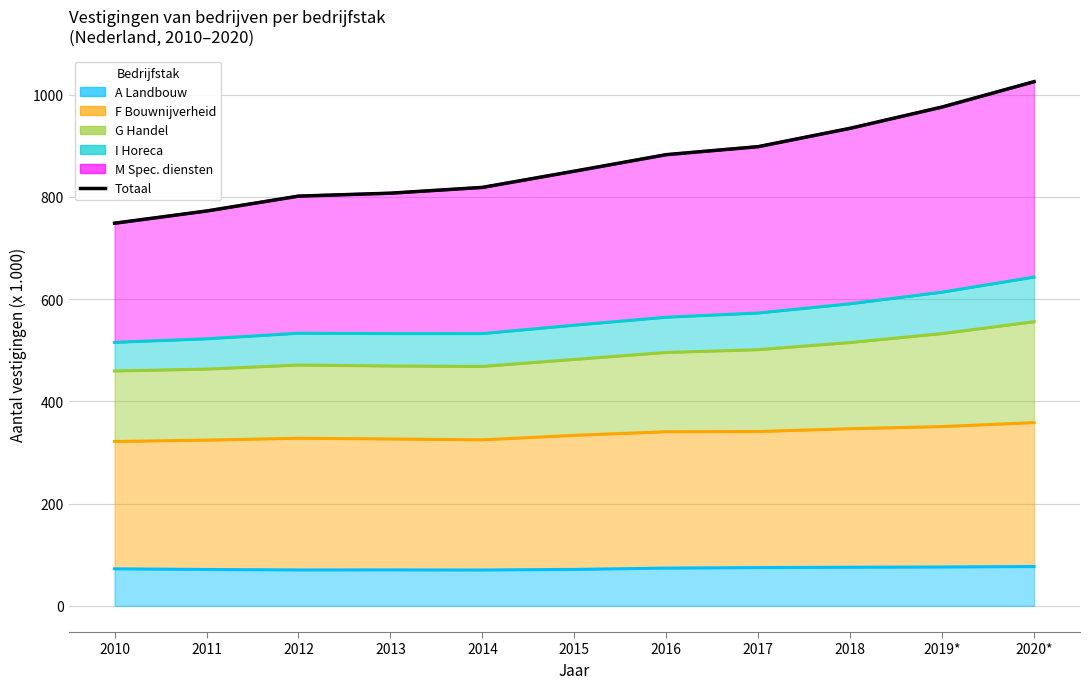

Reading left to right, what are all the values shown in this chart?

2010=748.4	2011=772.3	2012=801.4	2013=807.2	2014=818.5	2015=850.2	2016=882.5	2017=898.2	2018=934.1	2019*=975.7	2020*=1025.3